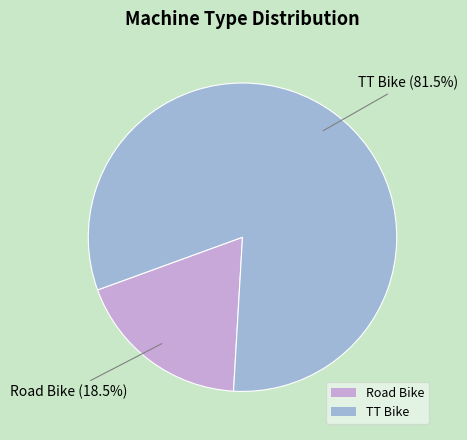

What is the majority slice?

TT Bike